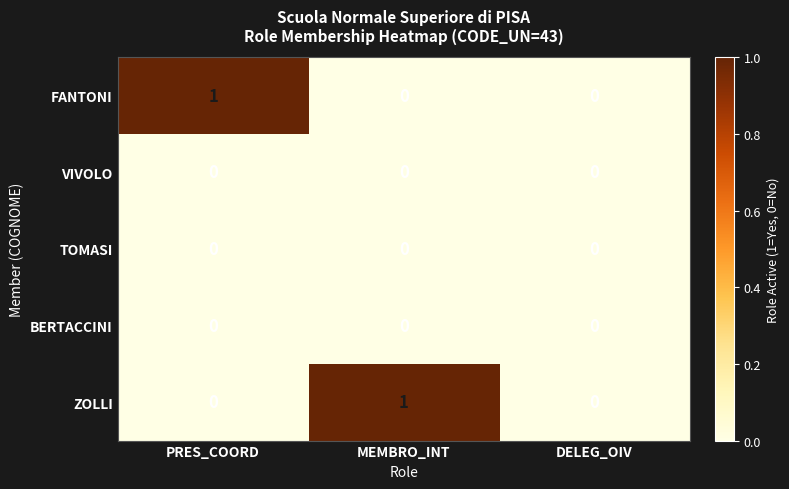

Which category has the highest value in the FANTONI series?

PRES_COORD